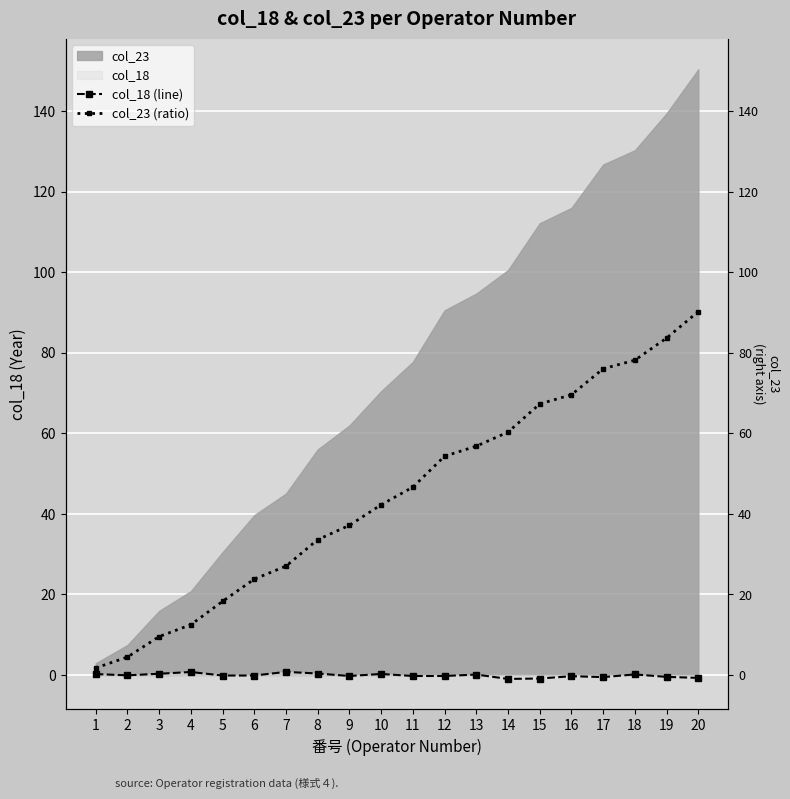

True or false: col_18 (line) has more than 0 points higher than both neighbors.

True